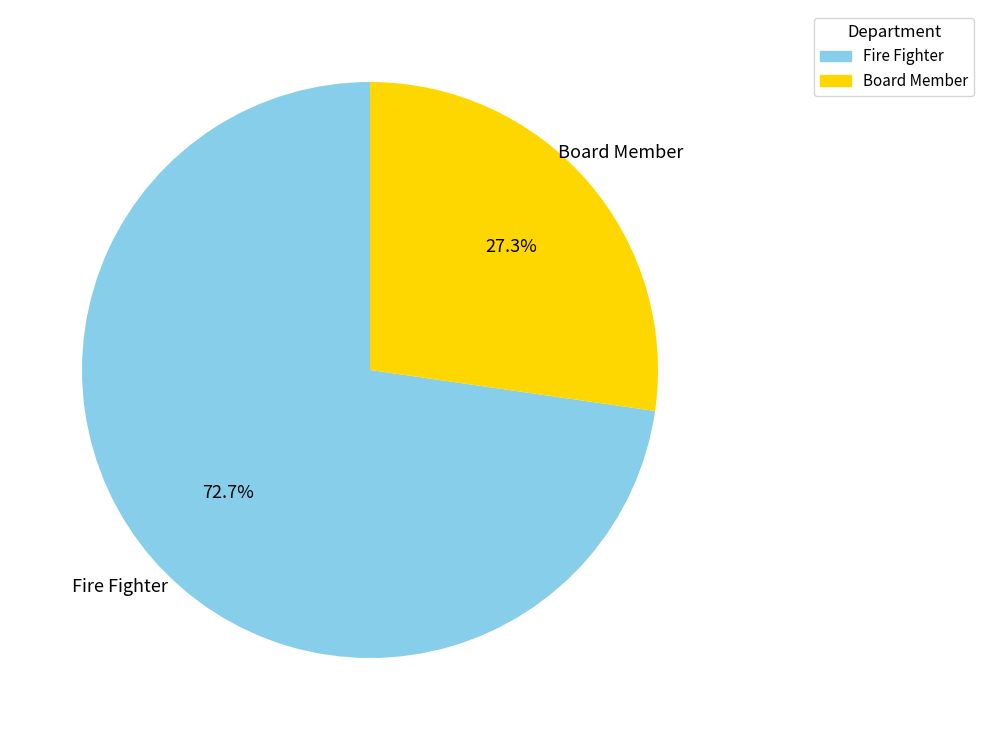

What portion of the pie excludes Fire Fighter?

27.3%